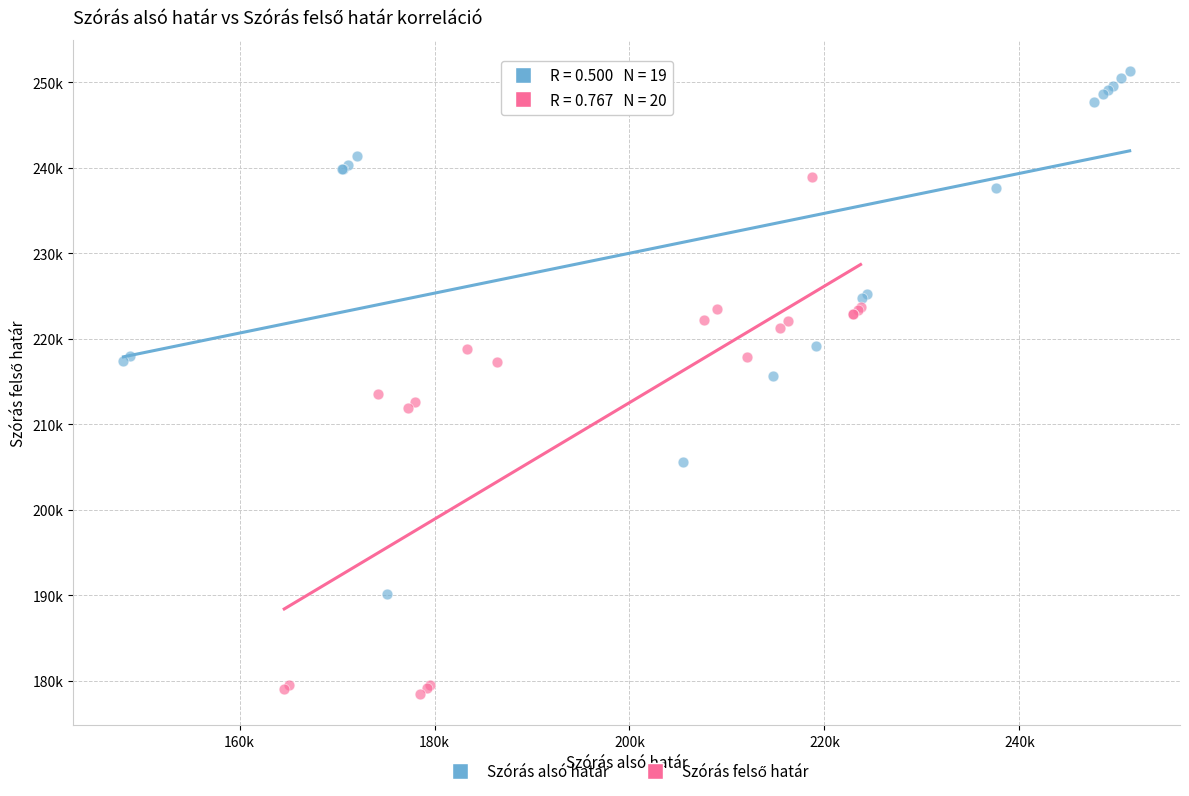

Which series contains the highest Y value?

Szórás alsó határ